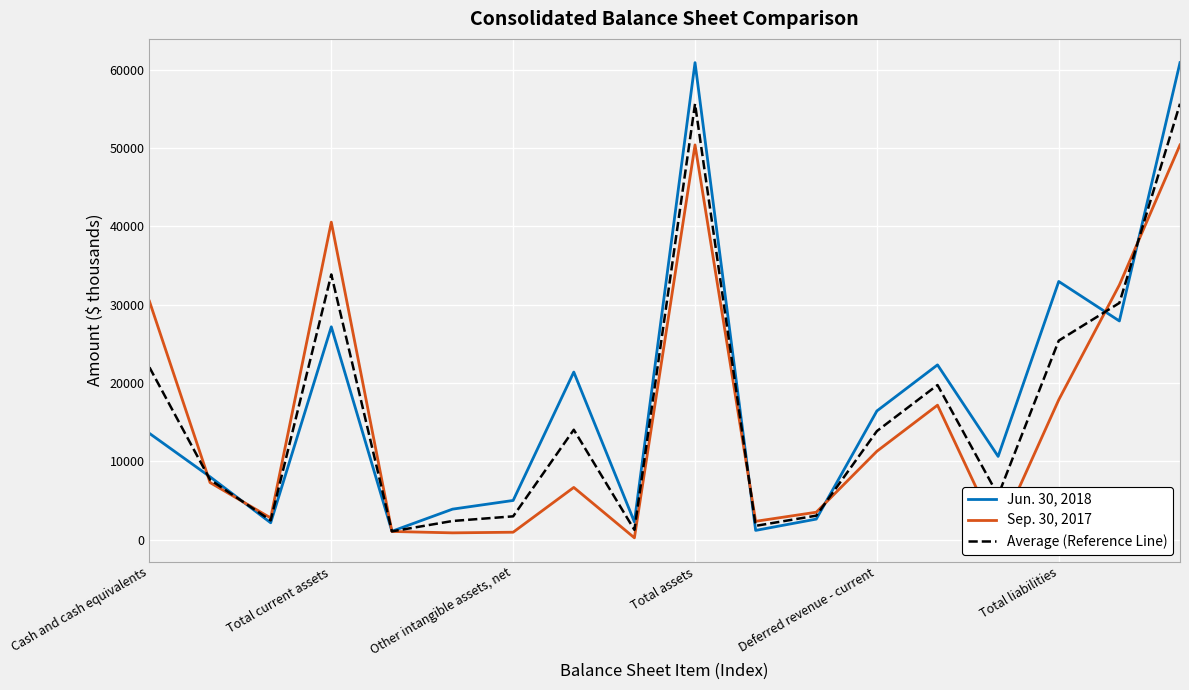

Which series has the widest spread of values?

Jun. 30, 2018